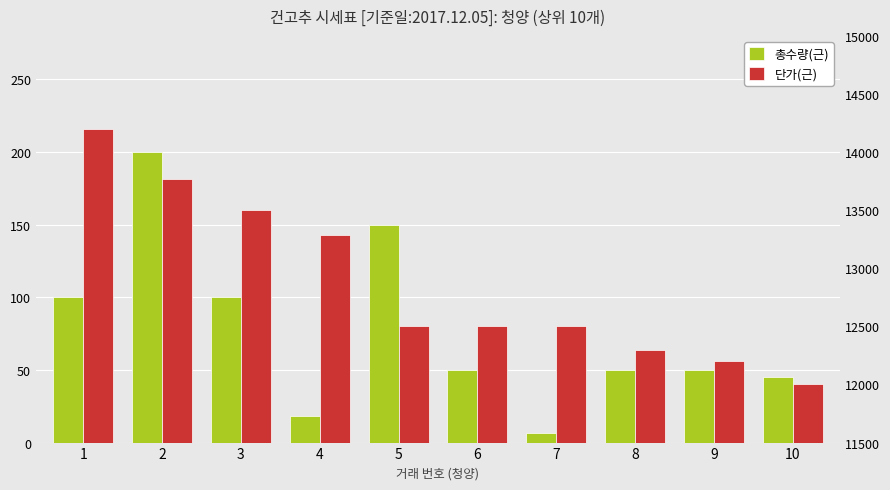

Which series changed the most between 3 and 8?

단가(근)